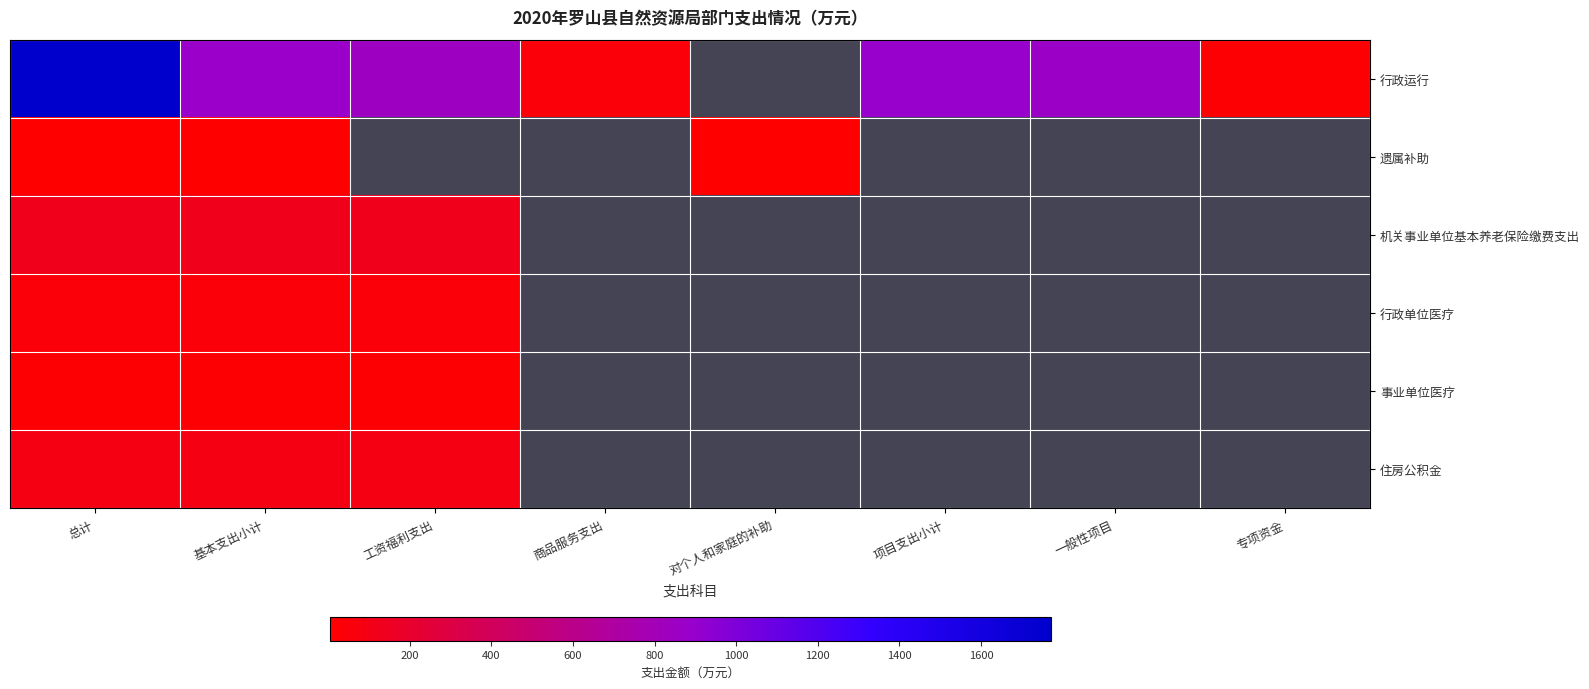

Which series changed the most between 总计 and 专项资金?

行政运行